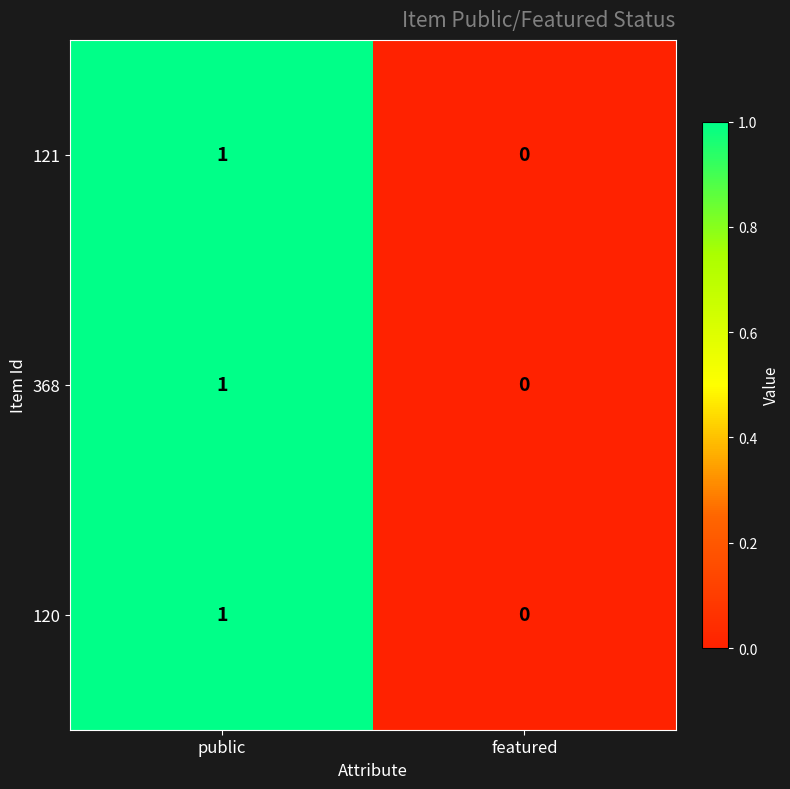

Reading left to right, what are all the values shown in this chart?

121: 1	0
368: 1	0
120: 1	0